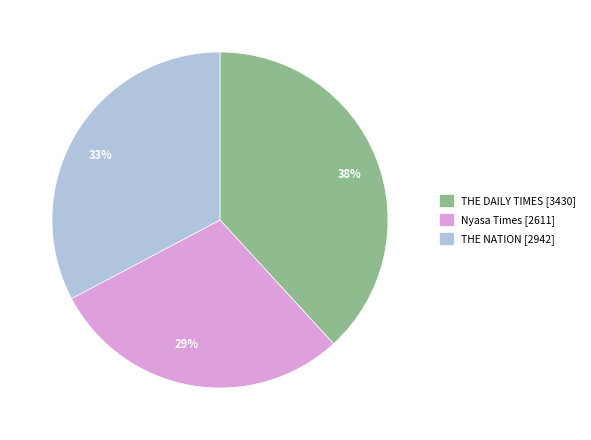

Which slice is the smallest?

29%